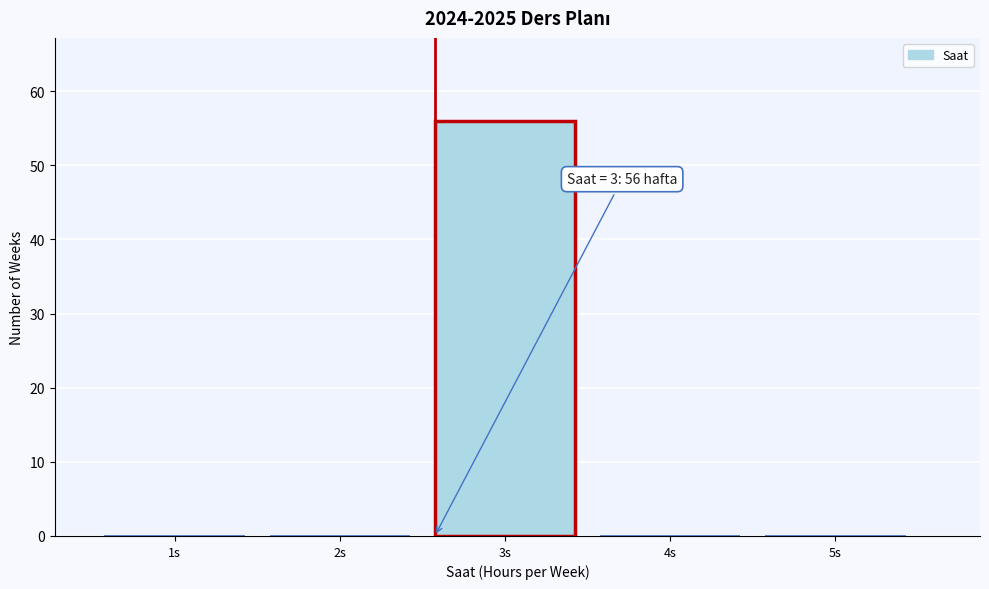

Reading right to left, transcribe all the data shown in this chart.

5s=0	4s=0	3s=56	2s=0	1s=0